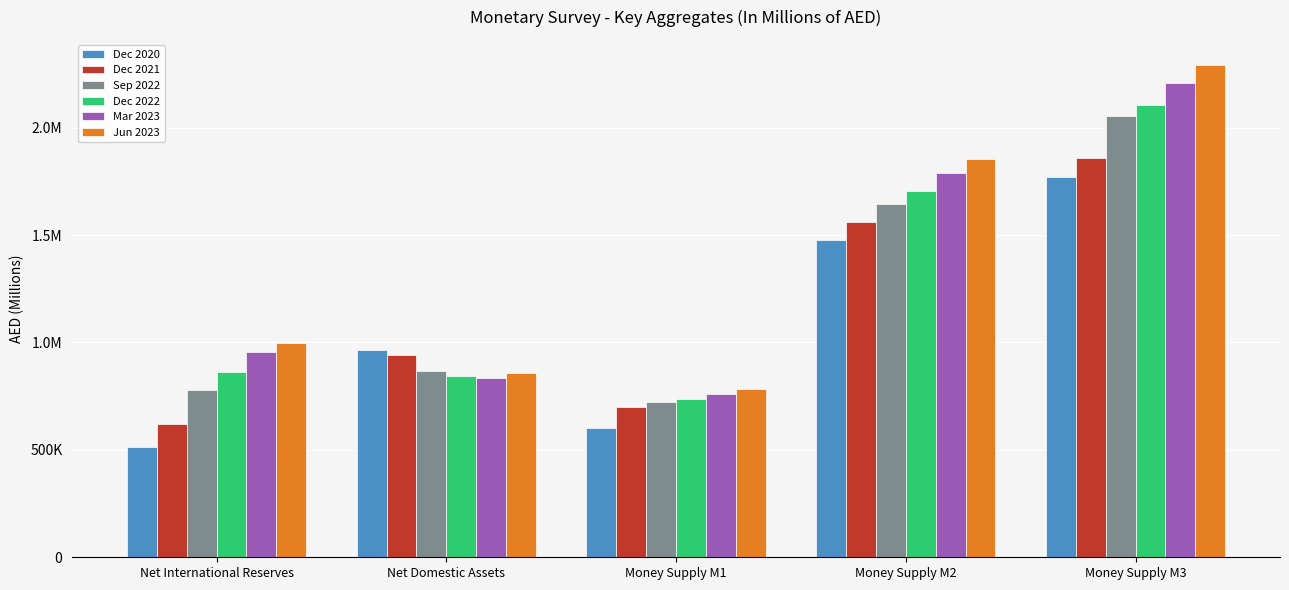

What is the difference between the highest and lowest values at Money Supply M3?

524790